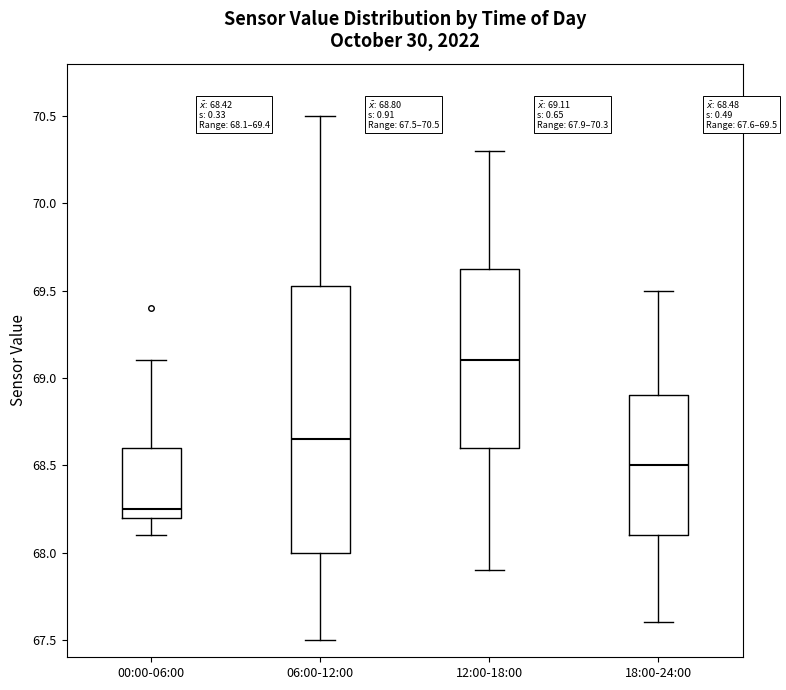

Which box has the highest median line?

12:00-18:00